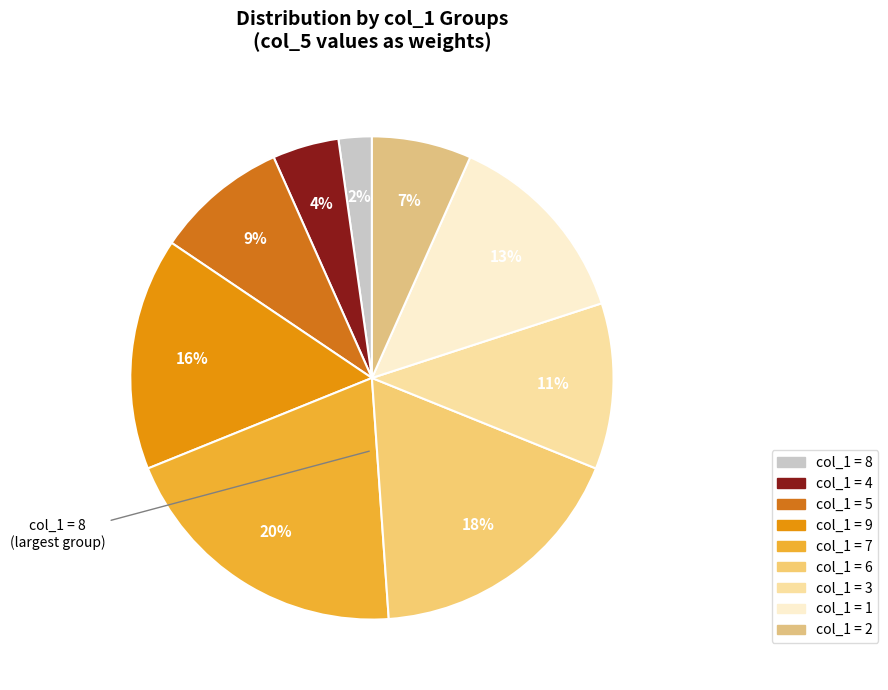

Does any single category account for the majority?

No